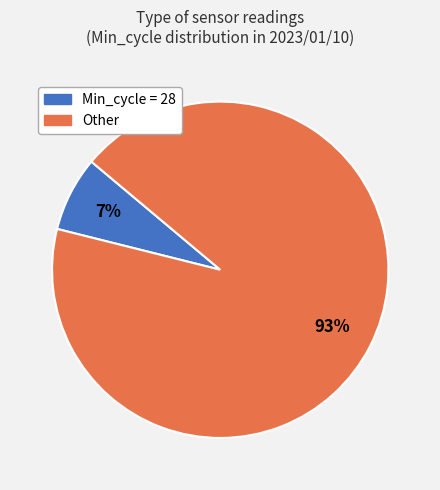

Is the sum of Min_cycle = 28 and Other greater than half?

Yes